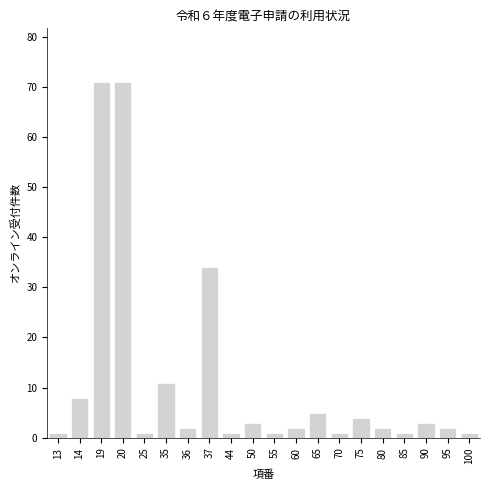

Reading left to right, what are all the values shown in this chart?

1	8	71	71	1	11	2	34	1	3	1	2	5	1	4	2	1	3	2	1